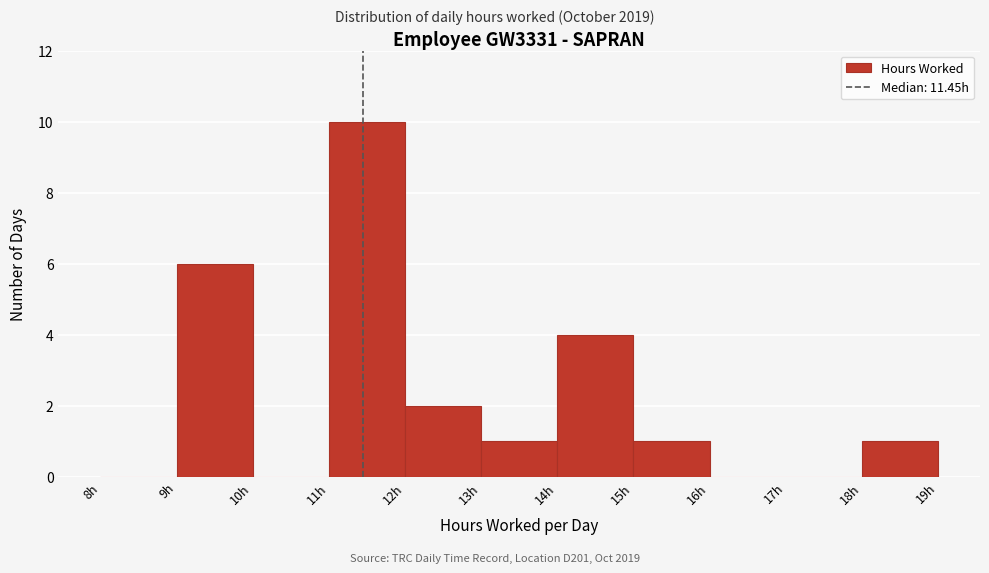

Reading left to right, list every bar in this chart as the range it spans on the x-axis followed by its height. The values are not printed on the chart, so give them approximately, as read against the axis.

8 to 9: 0
9 to 10: 6
10 to 11: 0
11 to 12: 10
12 to 13: 2
13 to 14: 1
14 to 15: 4
15 to 16: 1
16 to 17: 0
17 to 18: 0
18 to 19: 1